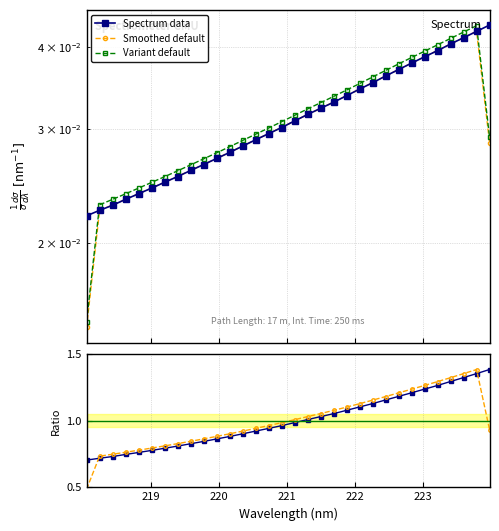

Count the Smoothed default values in the range 0 to 1.

32